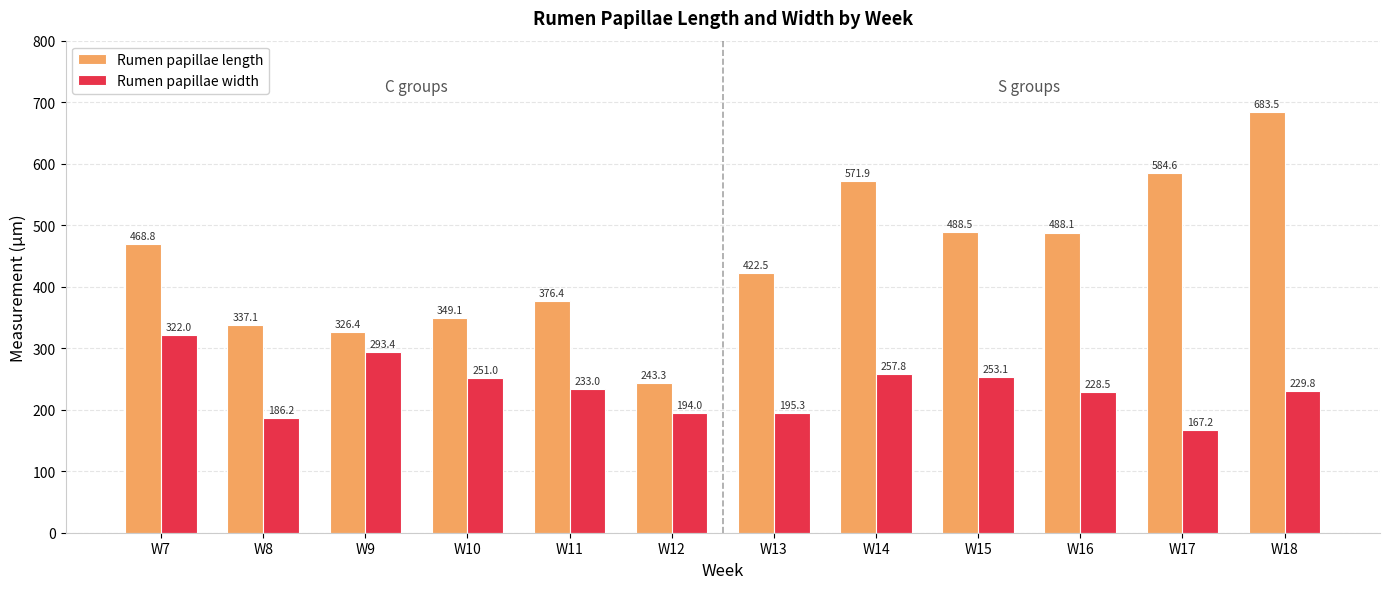

How many bars are there in each group?

2